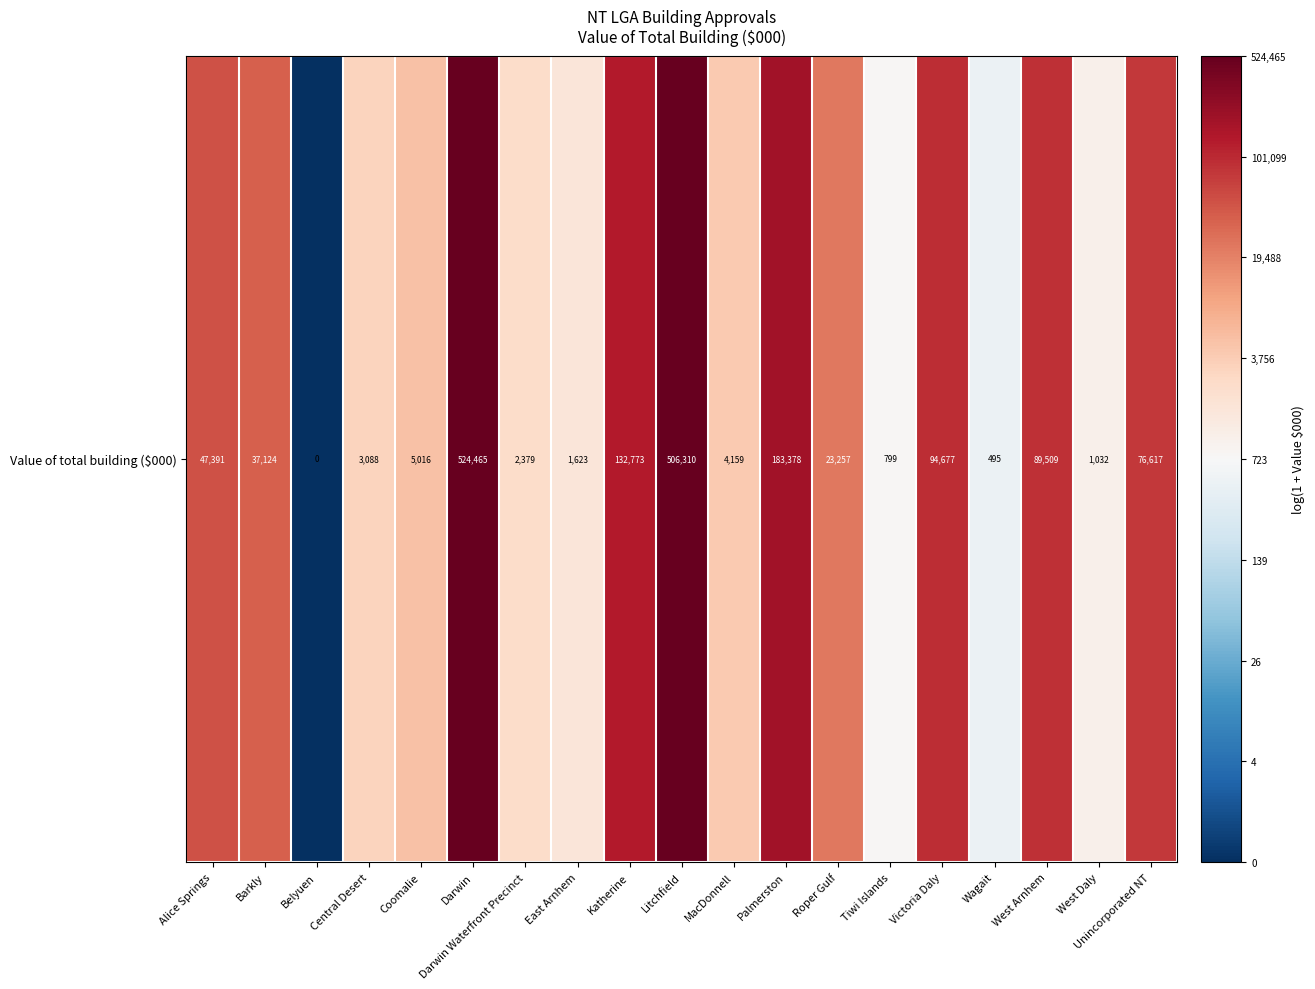

At which category does the chart reach its peak across all series?

Darwin